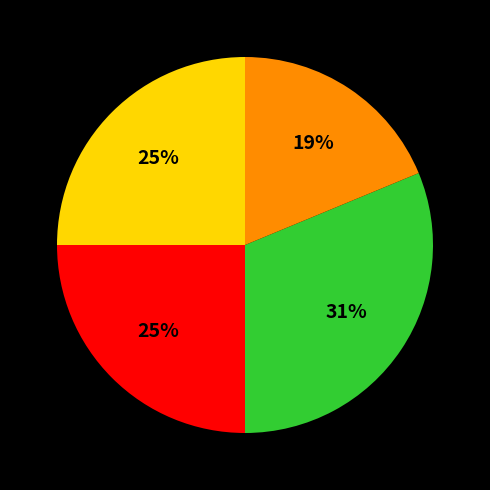

Is there a majority slice in this chart?

No